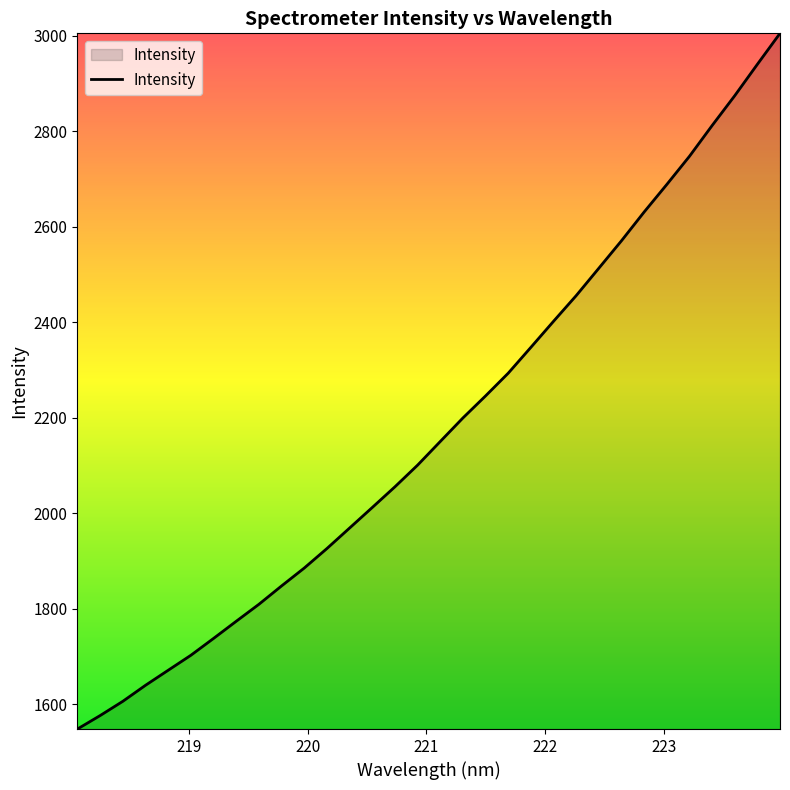

What is the maximum value shown in the chart?

3004.6